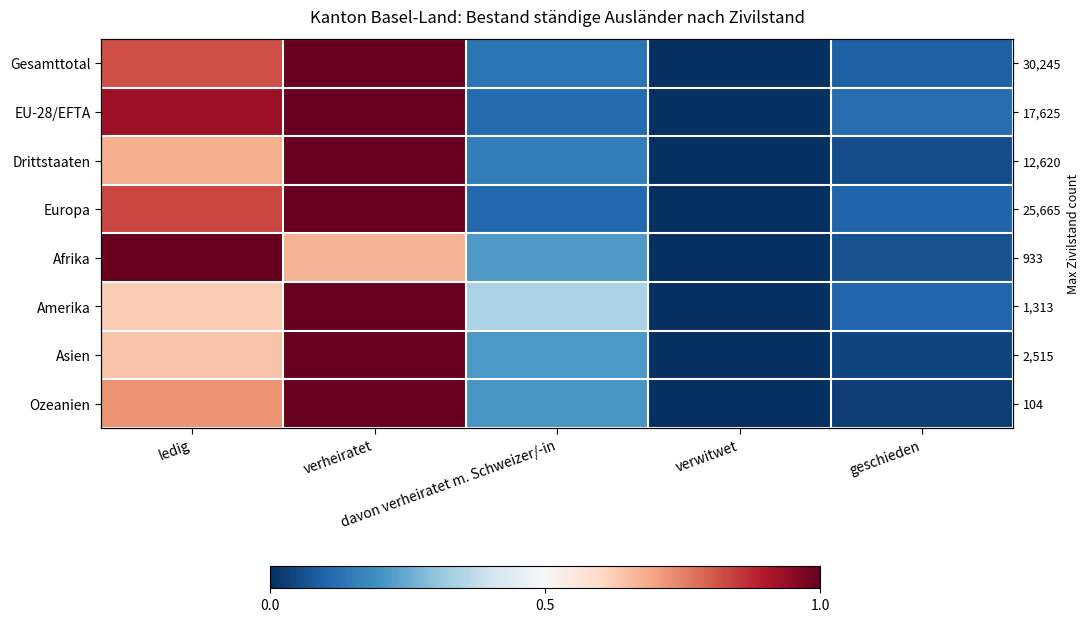

Is the value of EU-28/EFTA at davon verheiratet m. Schweizer/-in greater than the value of Ozeanien at verheiratet?

No